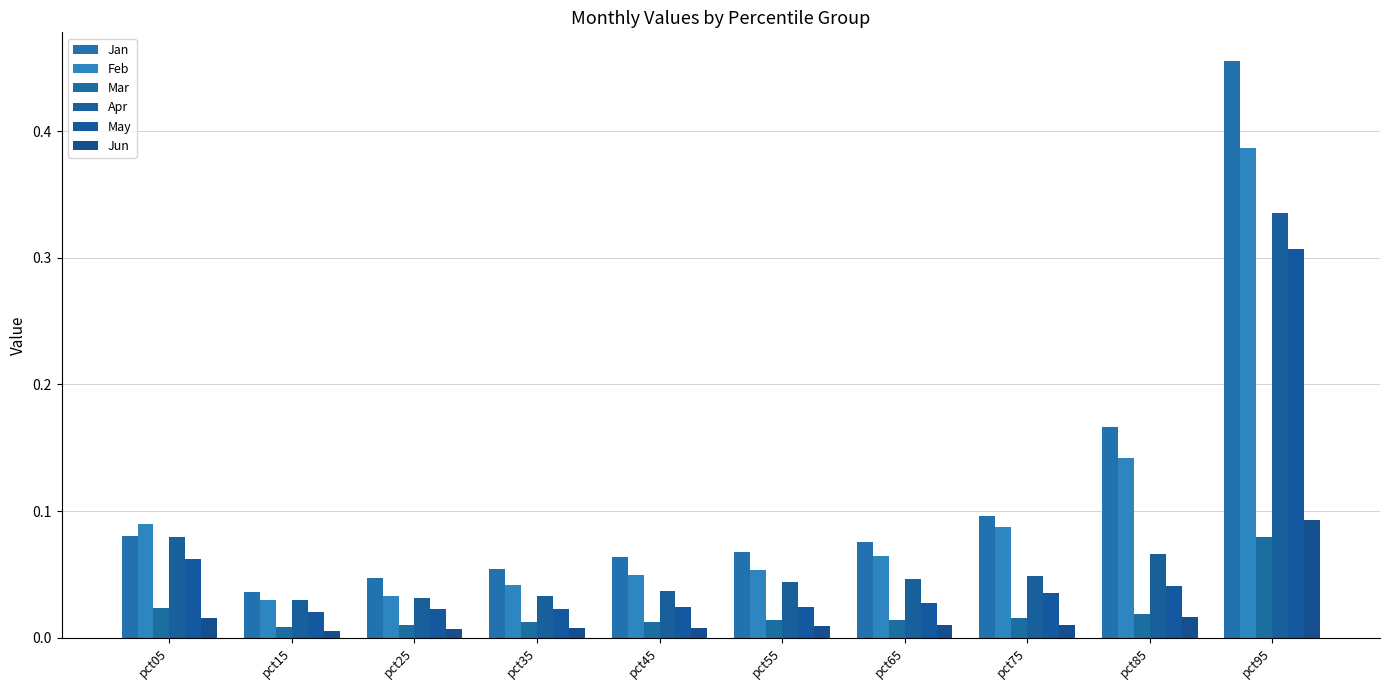

What is the greatest value displayed?

0.5